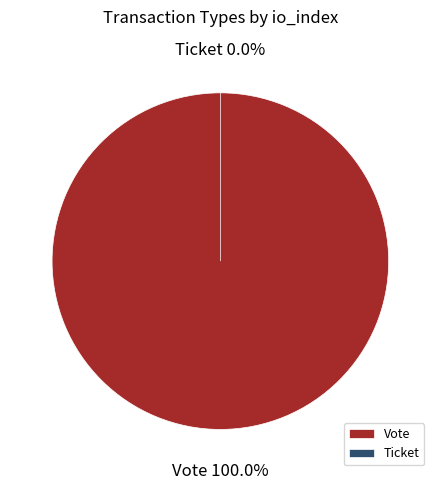

What is the change in value from Vote to Ticket?

-1